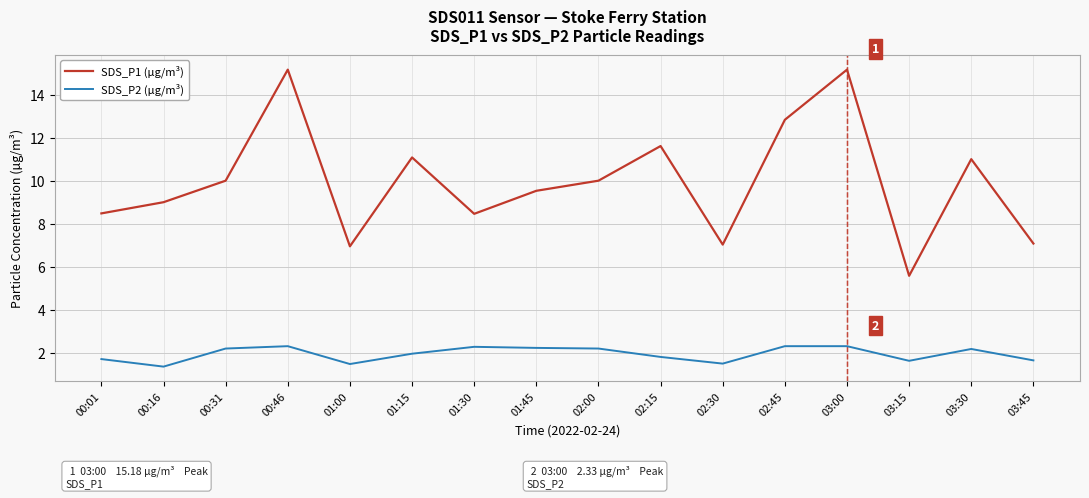

What position from the left is 00:31?

3